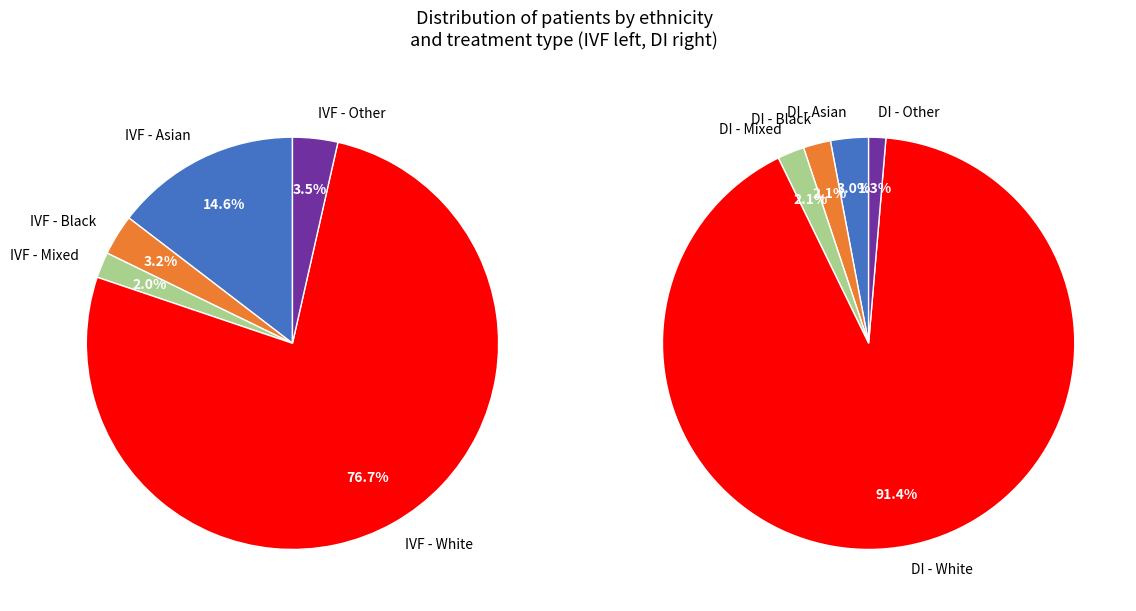

Is the sum of IVF - Black and DI - White greater than half?

No